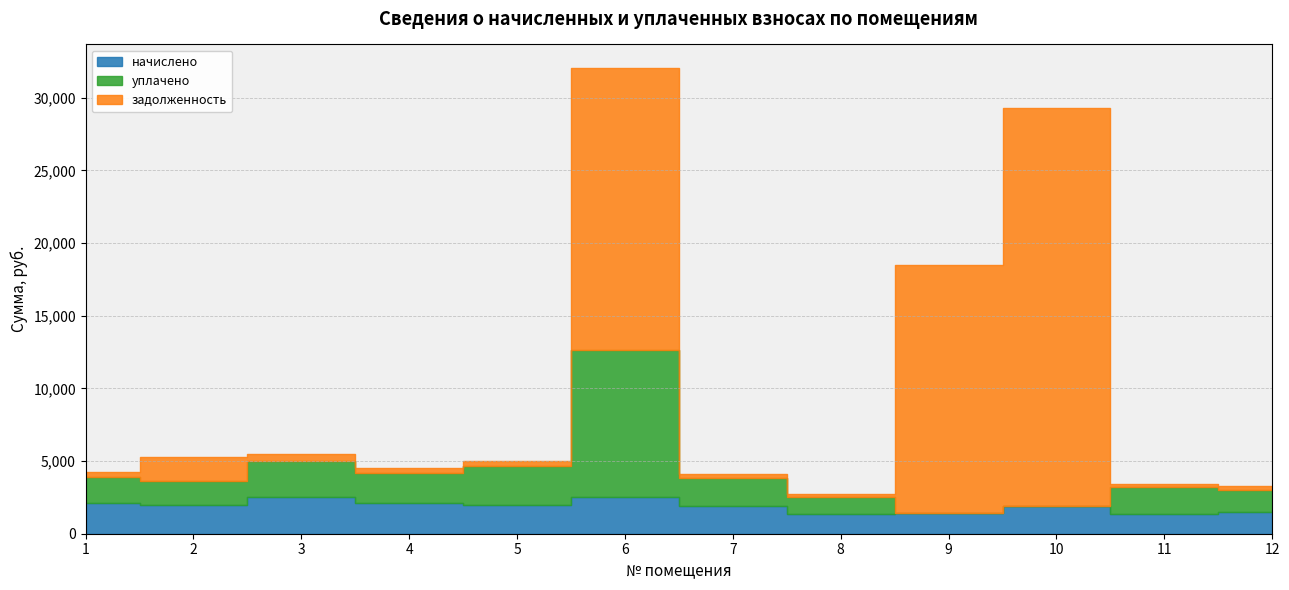

True or false: начислено has more than 0 interior local peaks.

True